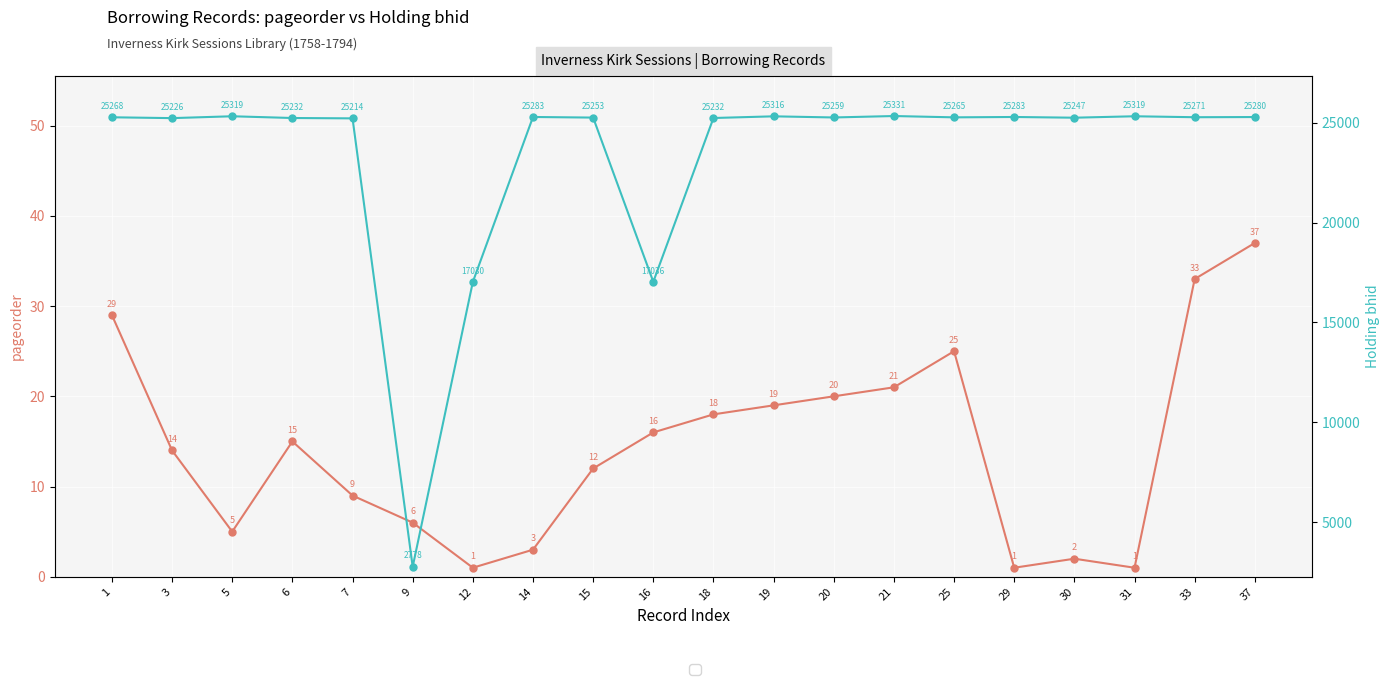

Which category has the lowest value across all series?

12